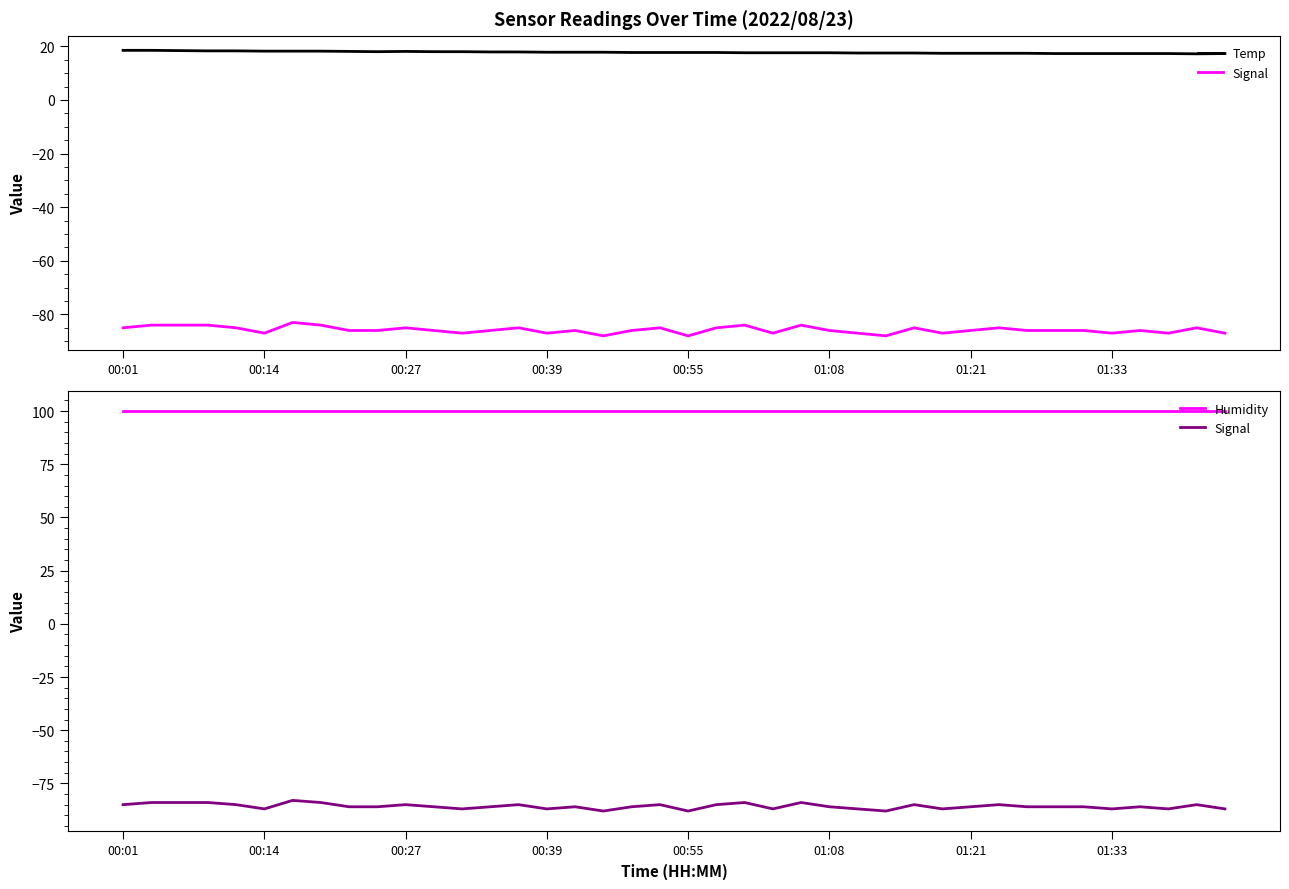

What is the label of the 23rd point from the left?

22